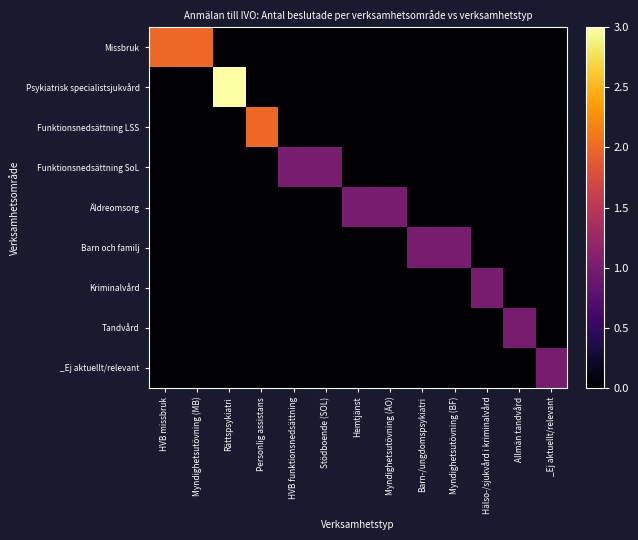

Which category has the highest value across all series?

Rättspsykiatri